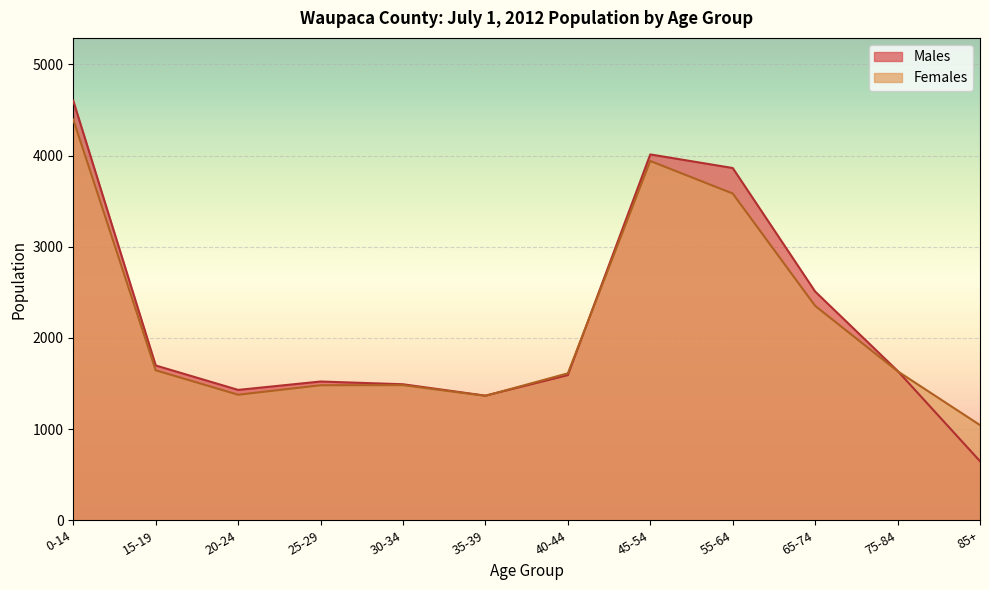

What is the label of the 11th point from the left?

75-84